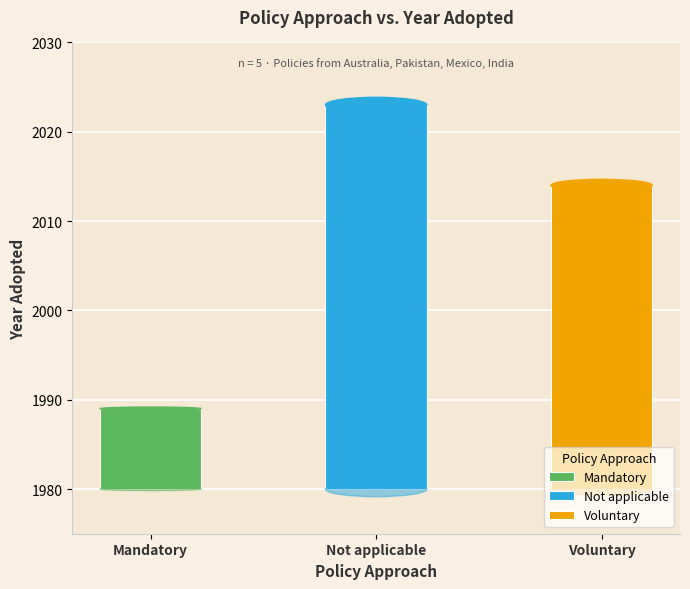

What is the sum of all values?

10033